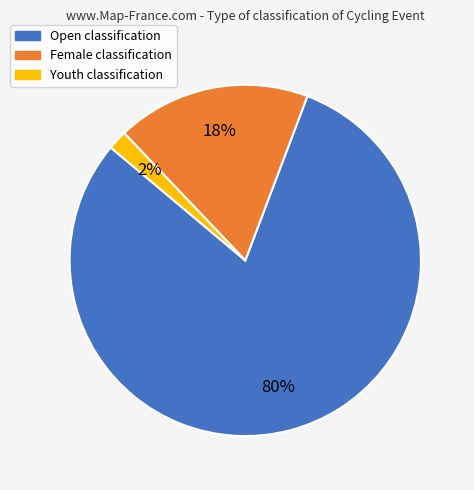

How many slices are in this pie chart?

3